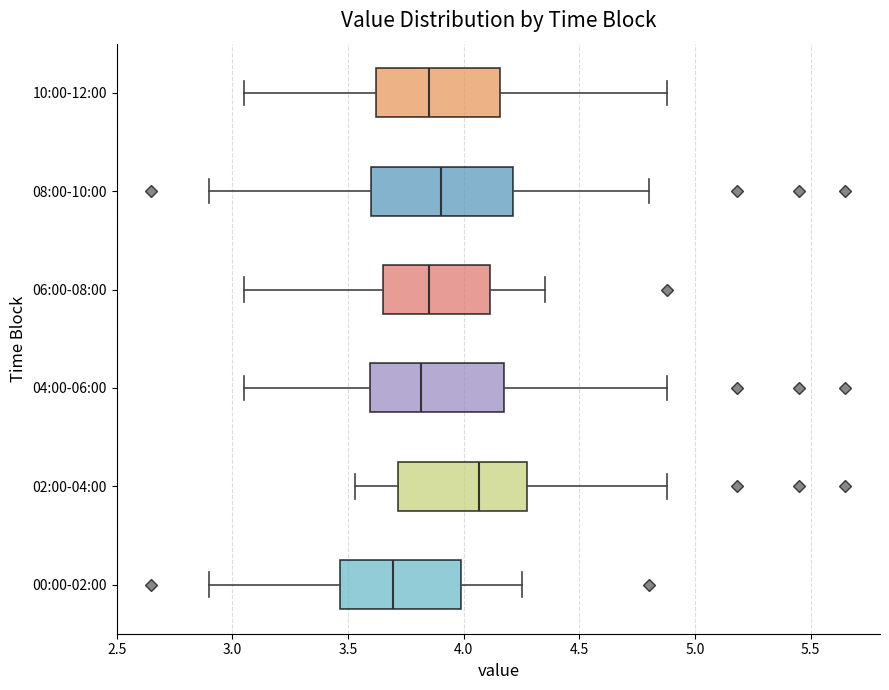

Which box has the furthest to the right median line?

02:00-04:00